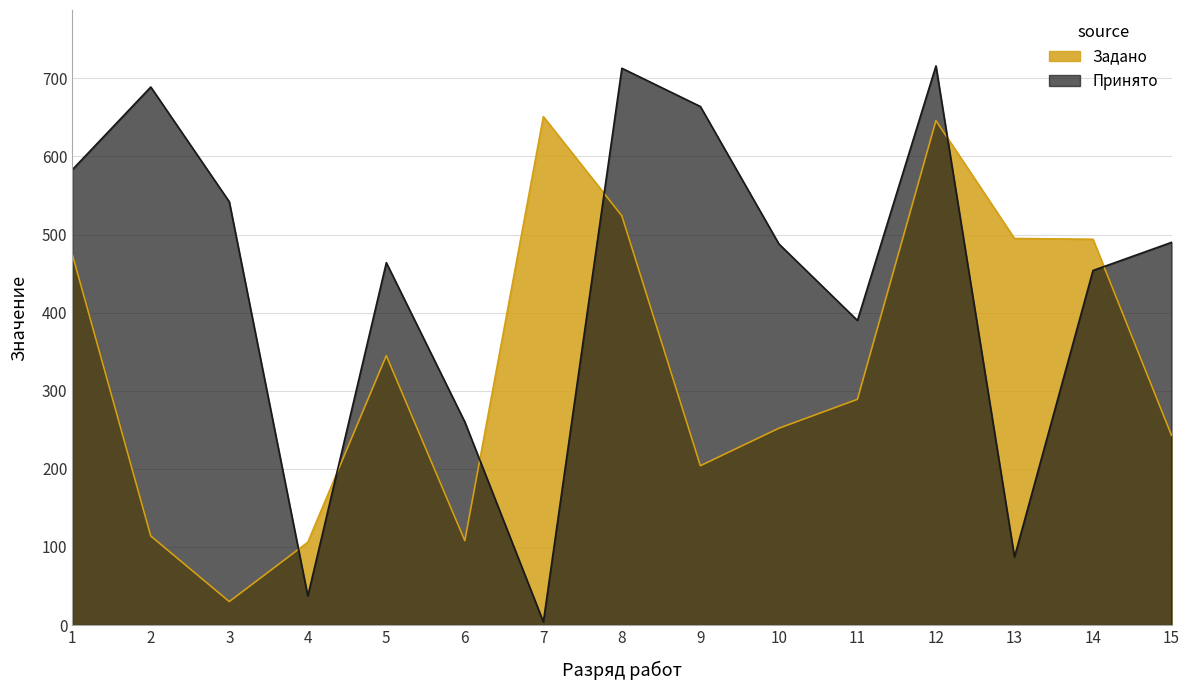

What is the approximate value of Задано at 4?

106